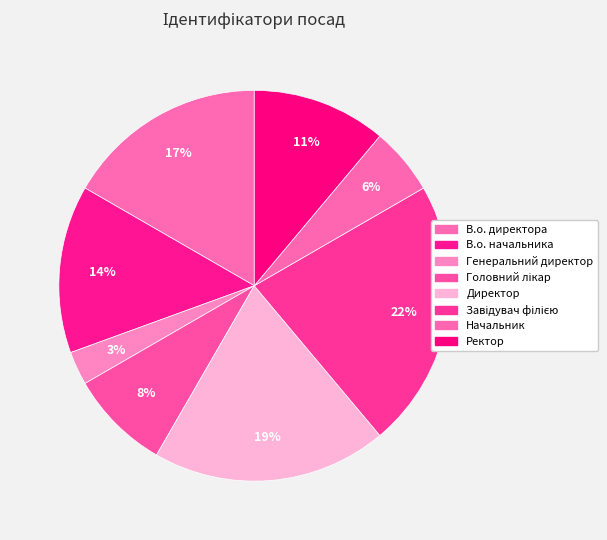

How many segments does this pie chart have?

8